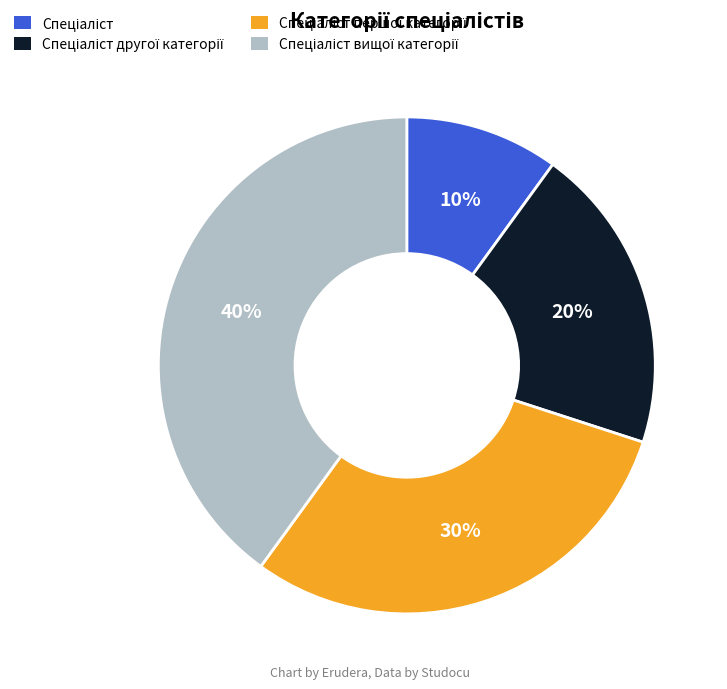

Is there a majority slice in this chart?

No